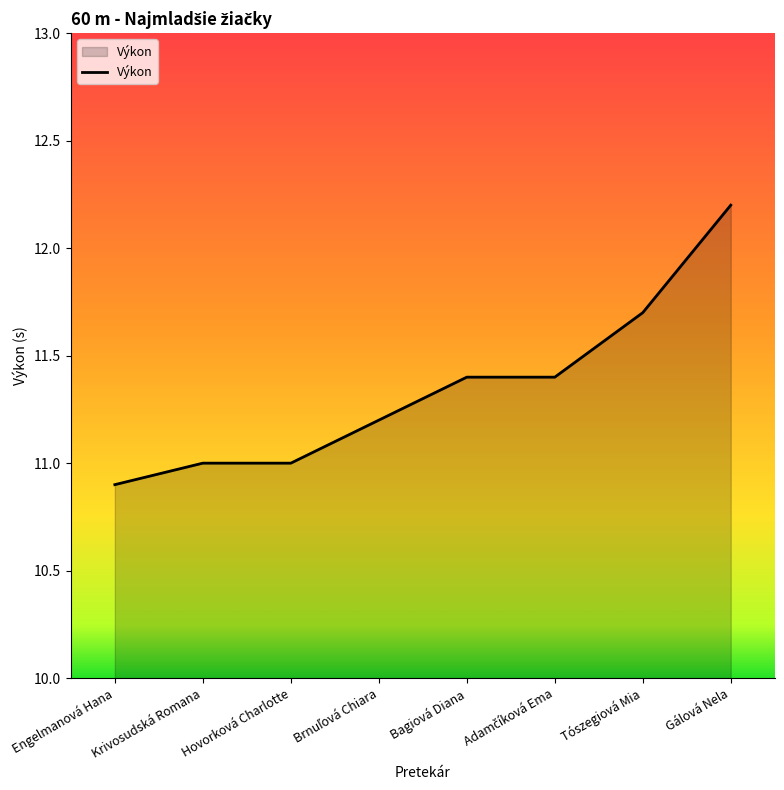

What is the difference between the second highest and second lowest values?

0.7